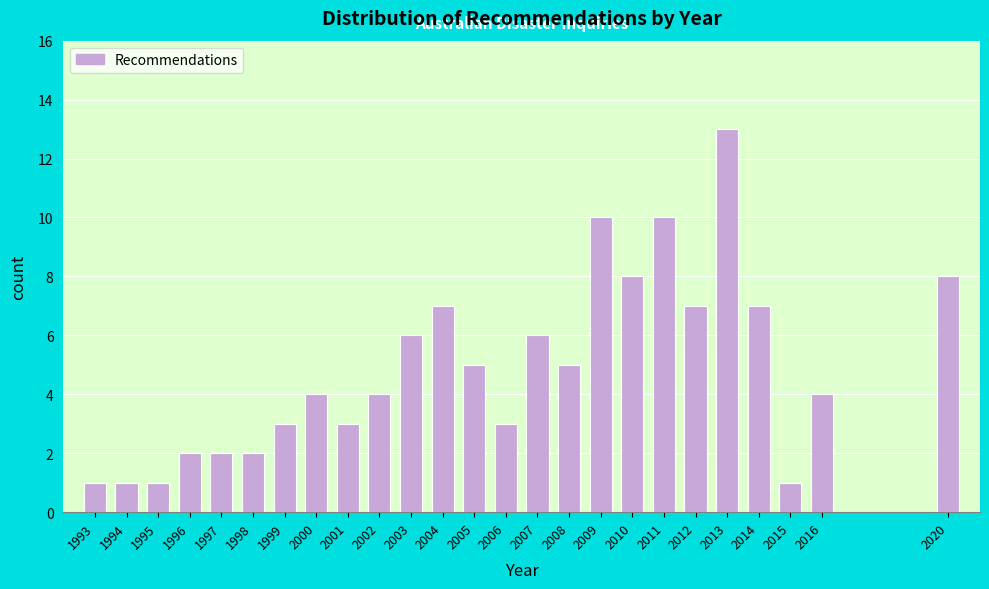

Reading left to right, what are all the values shown in this chart?

1993=1	1994=1	1995=1	1996=2	1997=2	1998=2	1999=3	2000=4	2001=3	2002=4	2003=6	2004=7	2005=5	2006=3	2007=6	2008=5	2009=10	2010=8	2011=10	2012=7	2013=13	2014=7	2015=1	2016=4	2020=8